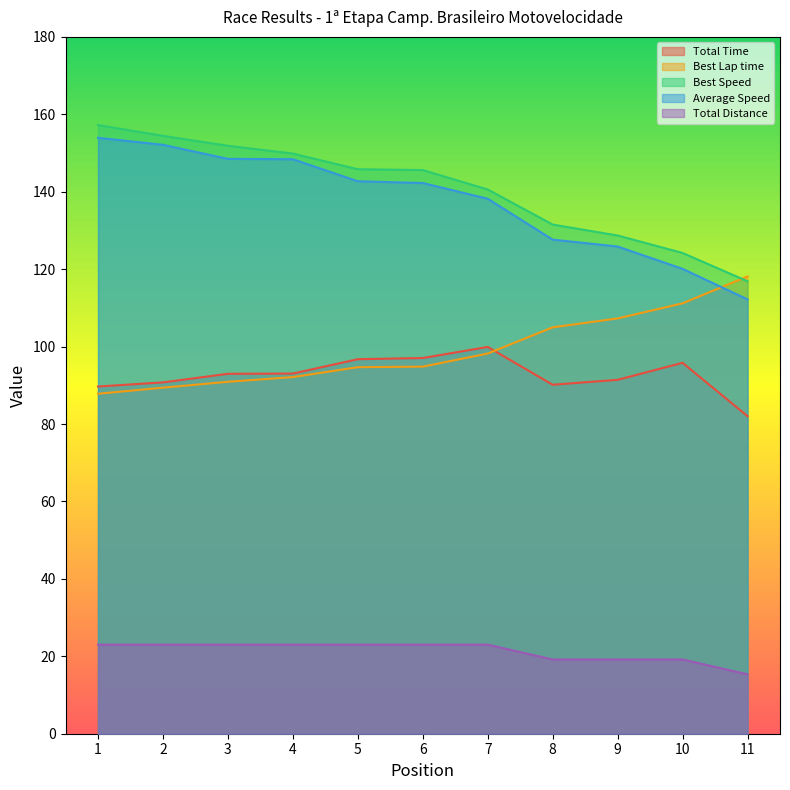

Which series changed the most between 4 and 9?

Average Speed